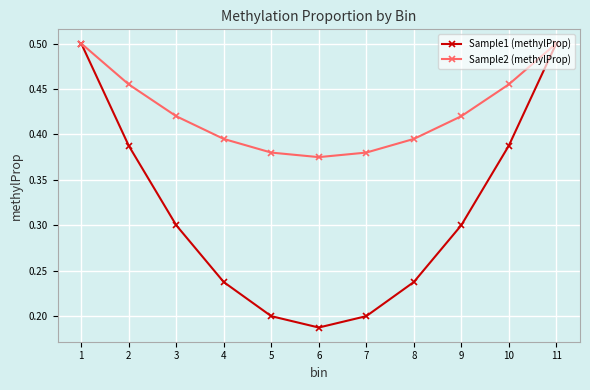

The Sample1 (methylProp) series shows 0.3 at 7. True or false?

False